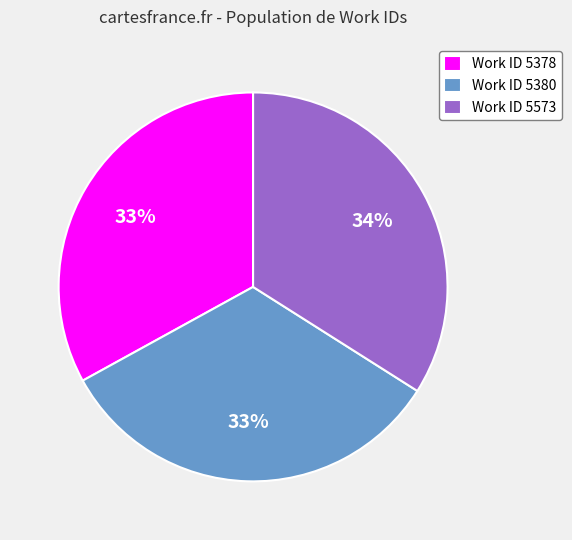

Is the sum of Work ID 5573 and Work ID 5380 greater than half?

Yes